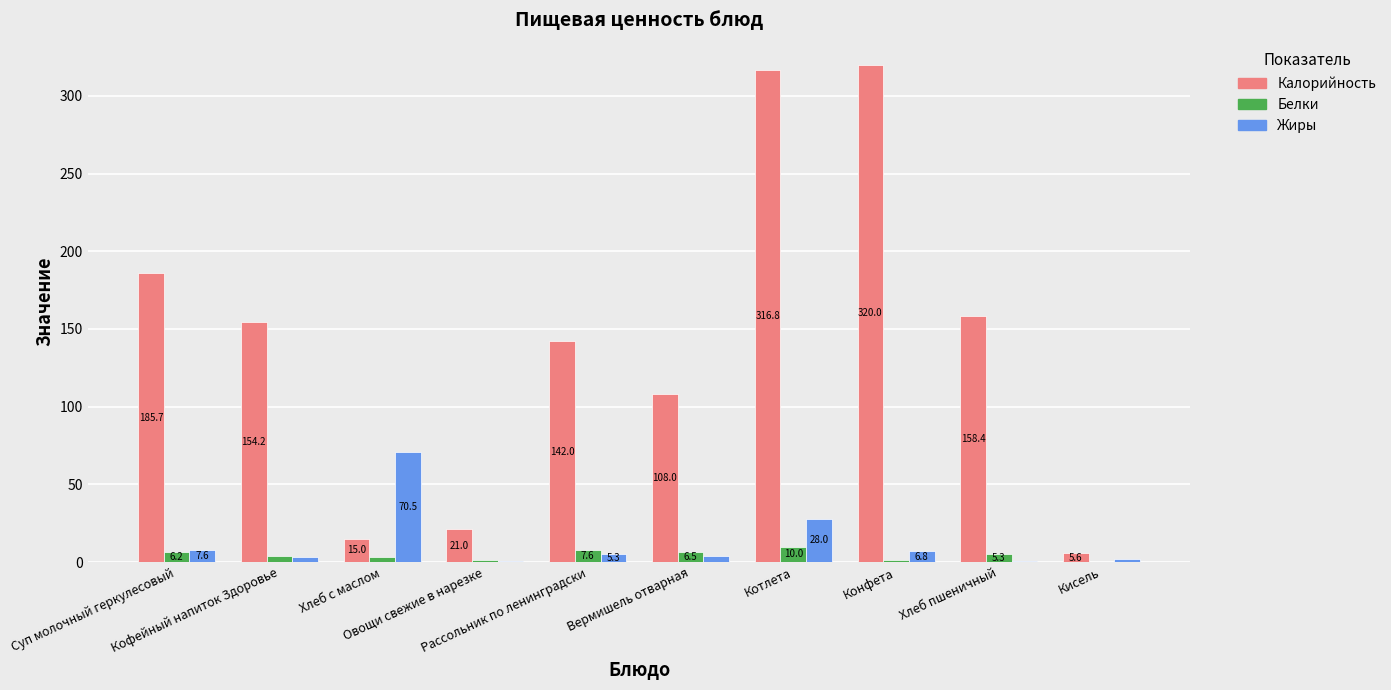

Which series has the largest total across all categories?

Калорийность